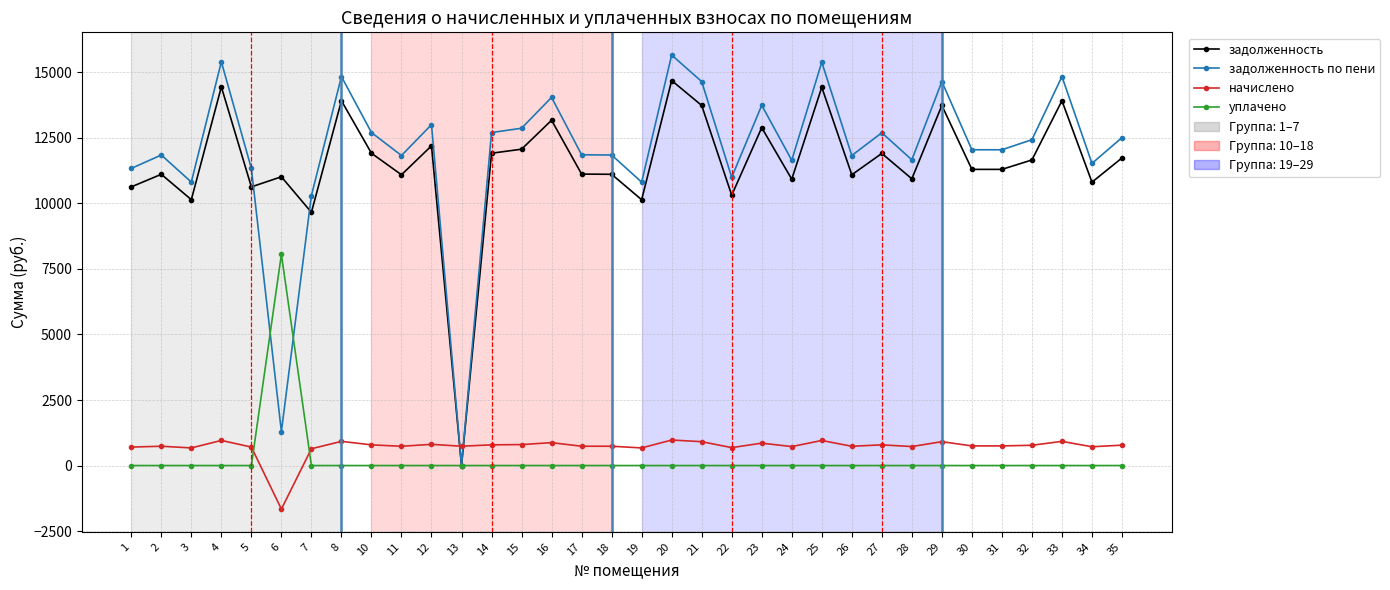

True or false: уплачено and задолженность по пени intersect in this chart.

True